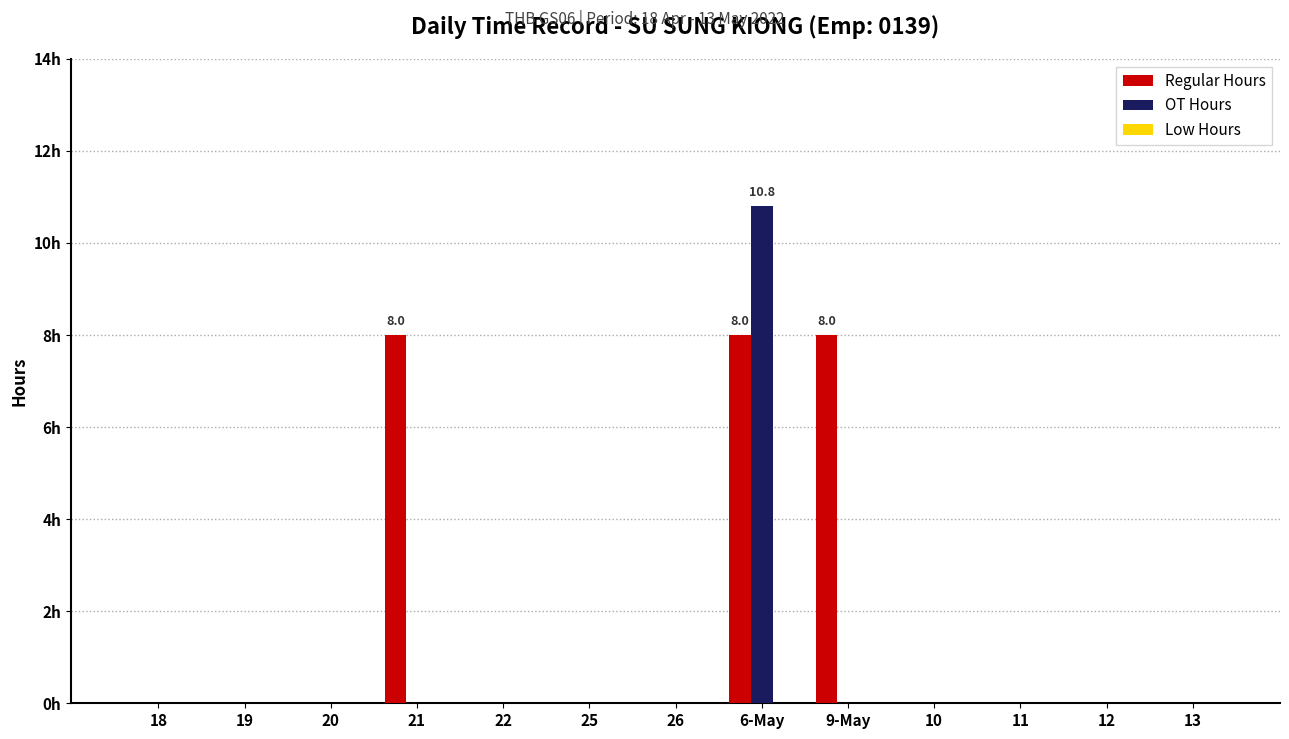

Are the bars horizontal?

No